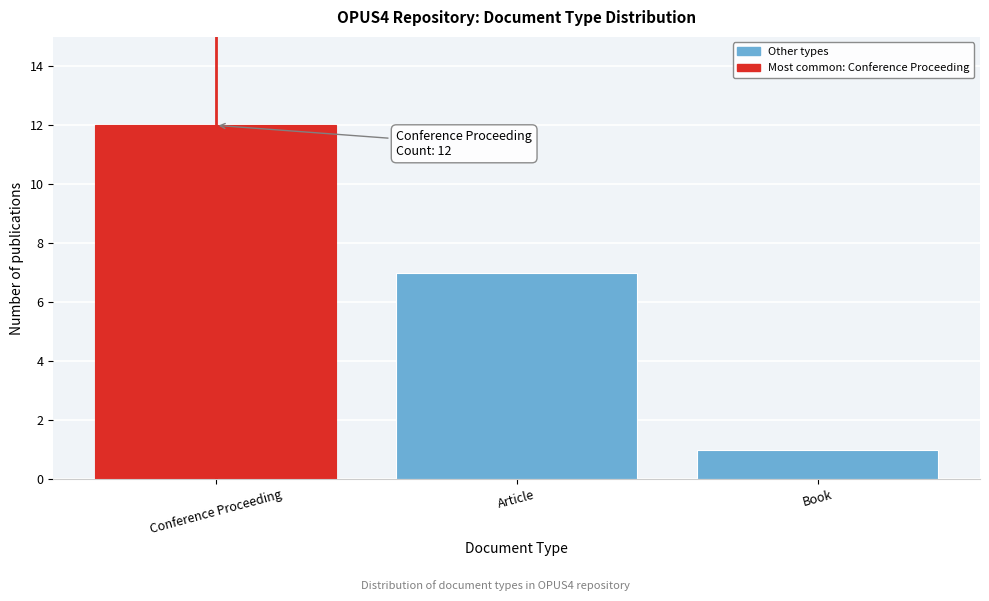

Reading right to left, list all the values displayed in this chart.

1	7	12